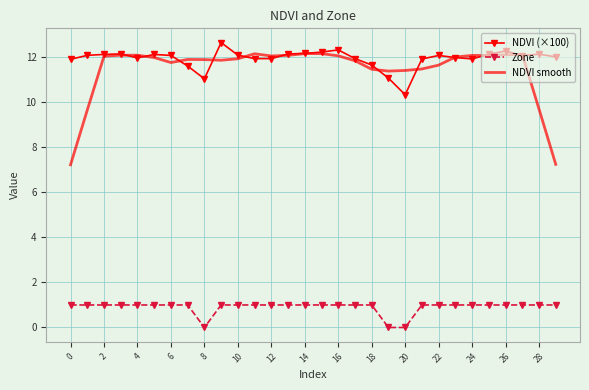

What is the maximum value for NDVI smooth?

12.2